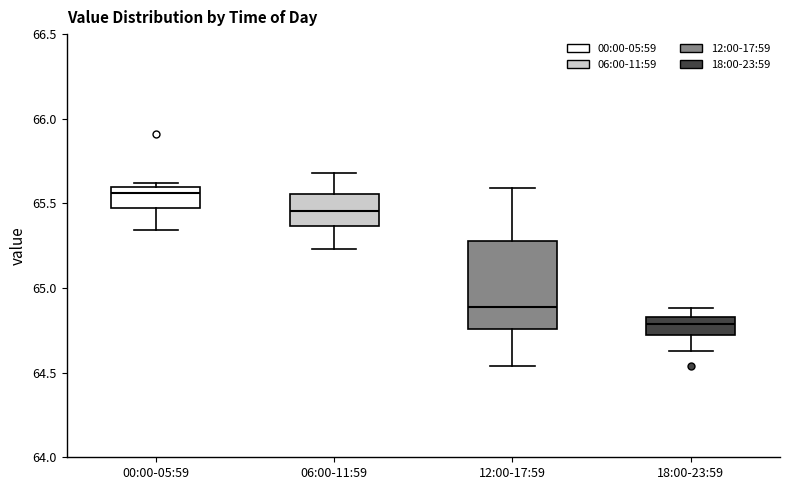

Where does the lower whisker of the box for 18:00-23:59 end on the y-axis? The values are not printed on the chart, so give them approximately, as read against the axis.

64.65